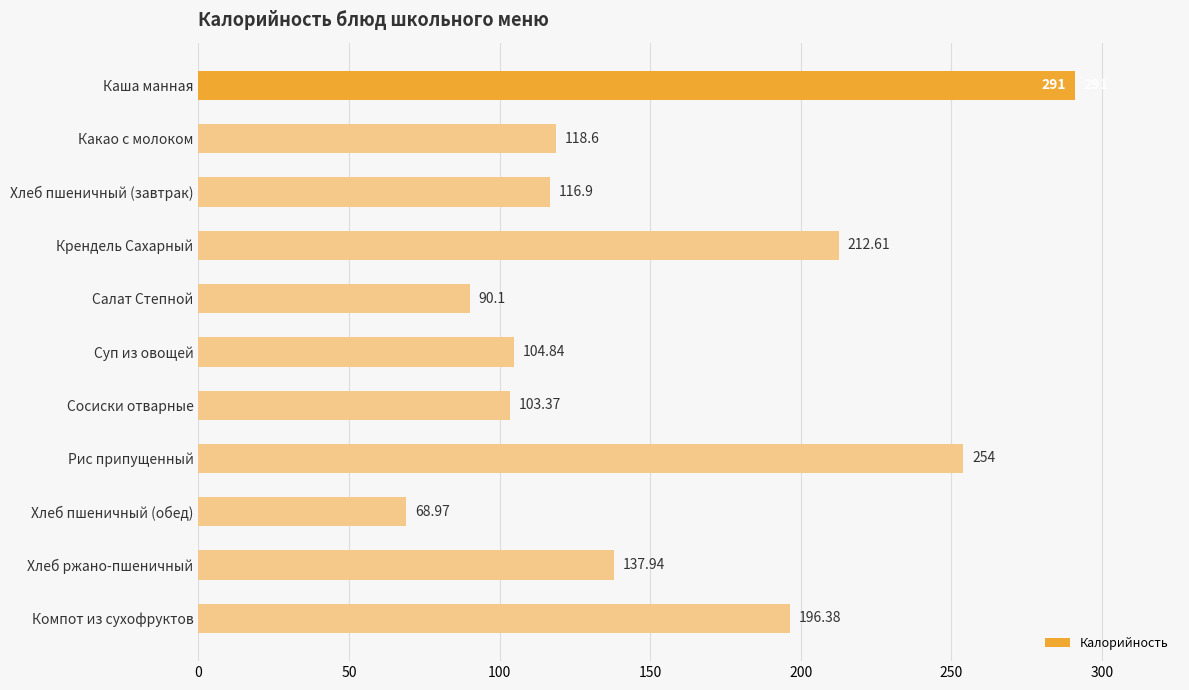

What is the label of the 6th bar from the bottom?

Суп из овощей